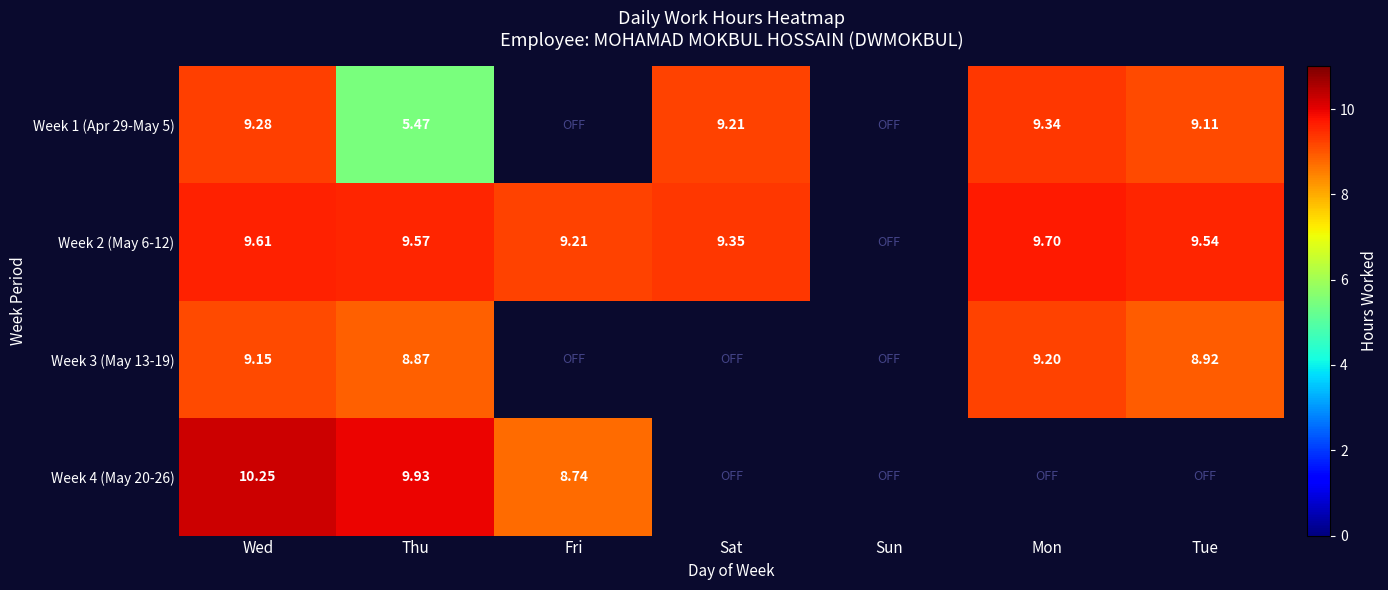

Is the value of Week 3 (May 13-19) at Thu greater than the value of Week 1 (Apr 29-May 5) at Thu?

Yes